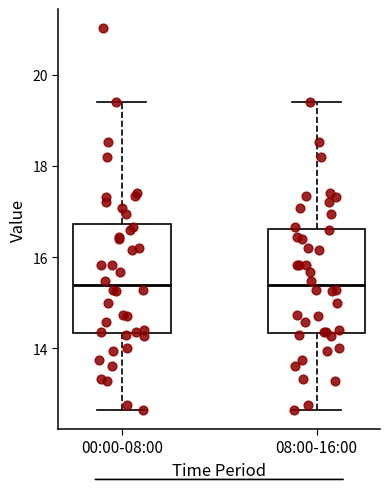

Reading left to right, transcribe this box plot: for each box, give where its median line is, the range the box spans, and where its two whiskers end, as read against the y-axis. The values are not printed on the chart, so give them approximately, as read against the axis.

00:00-08:00: median 15.4, box 14.4 to 16.8, whiskers 12.6 to 19.4
08:00-16:00: median 15.4, box 14.4 to 16.6, whiskers 12.6 to 19.4